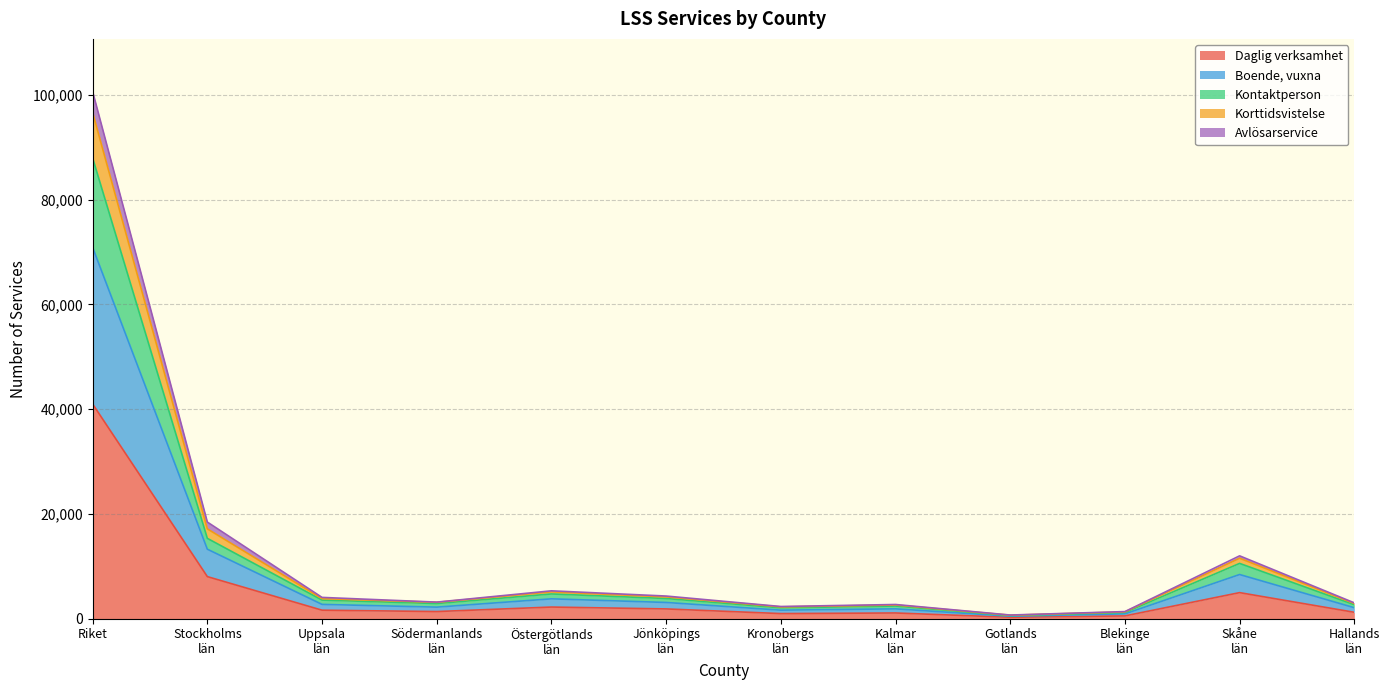

The Kontaktperson series shows 125458 at Riket. True or false?

False